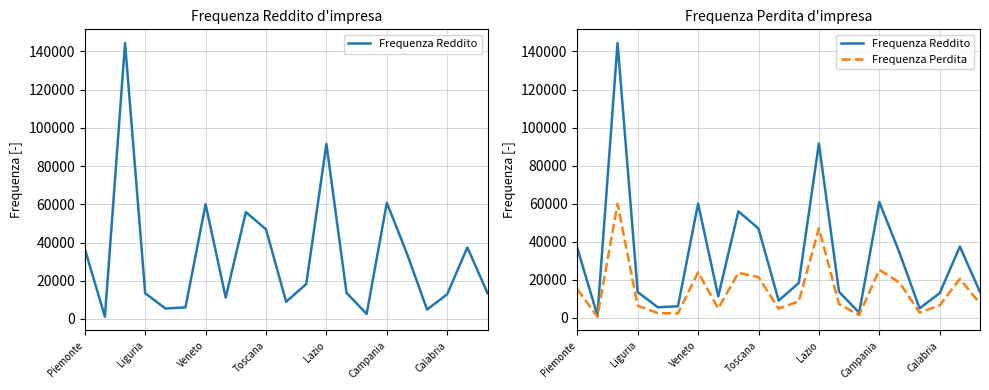

What is the difference between the Frequenza Perdita values at 16 and 14?

17118